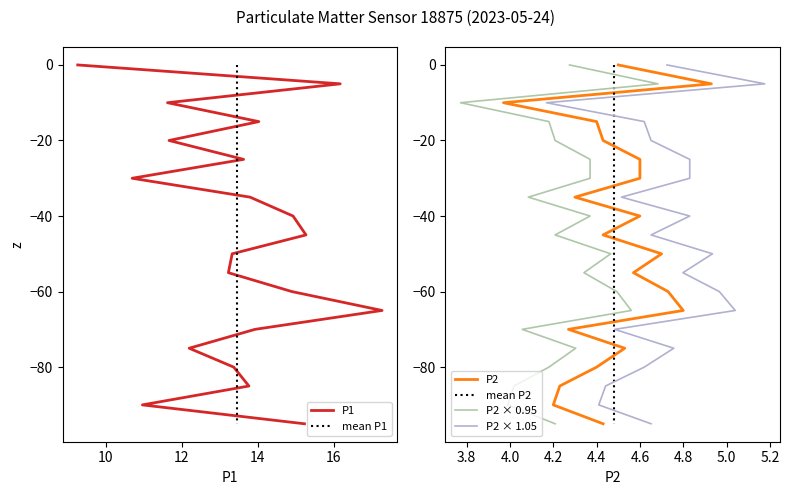

What is the label of the 16th point from the right?

16